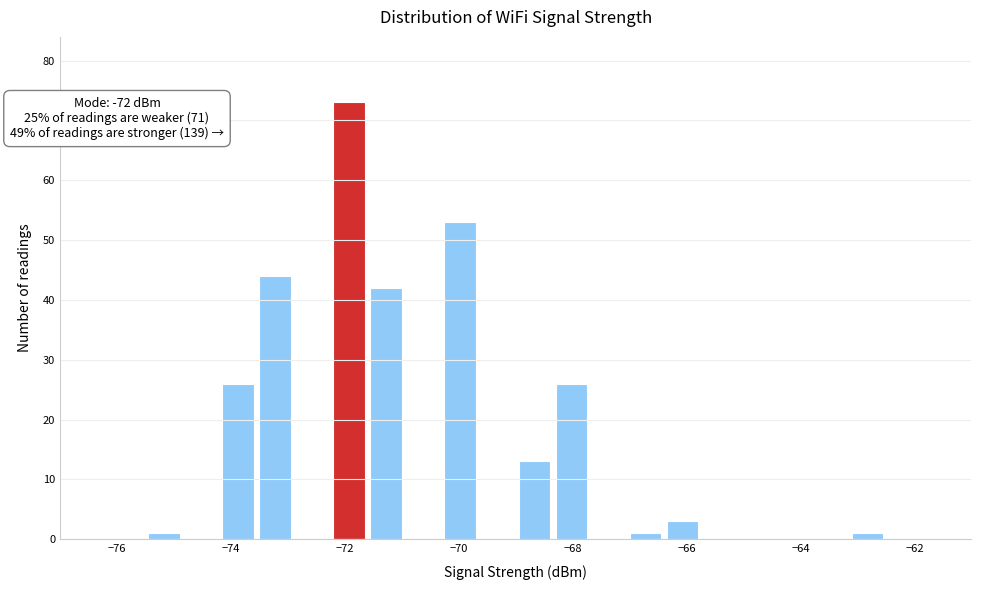

Around what value on the x-axis is the tallest bar? Give the approximate position of its centre, as read against the axis.

-72.0